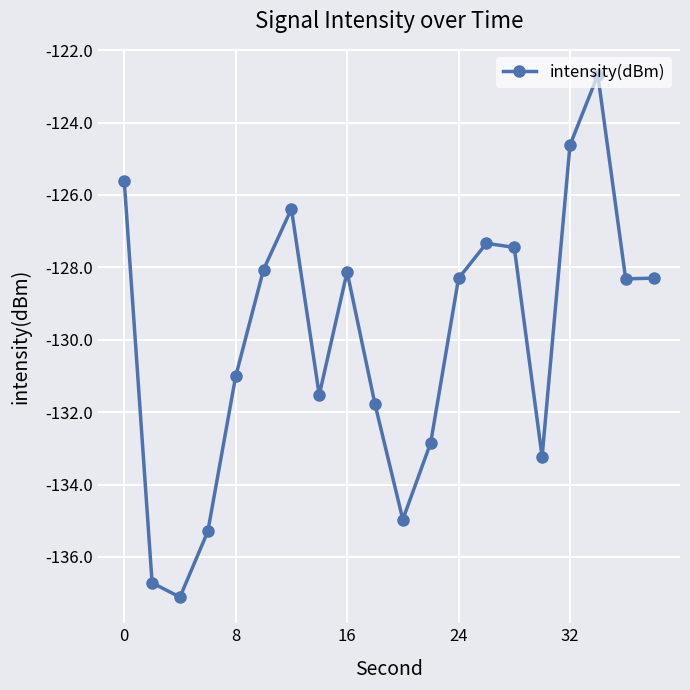

How many categories are shown in the chart?

20